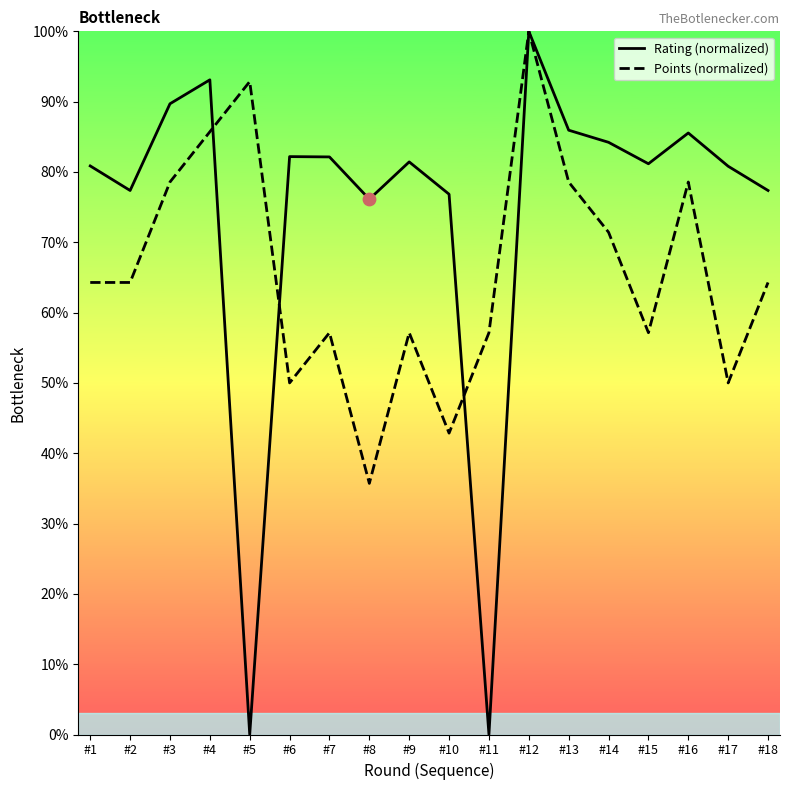

Which series has the widest spread of Y values?

Rating (normalized)